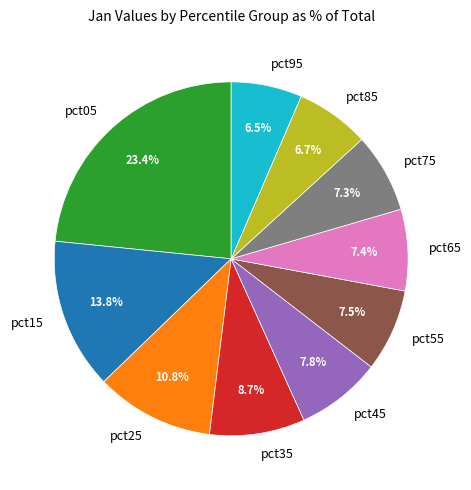

Approximately how many times larger is the value at pct65 compared to pct85?

1.1